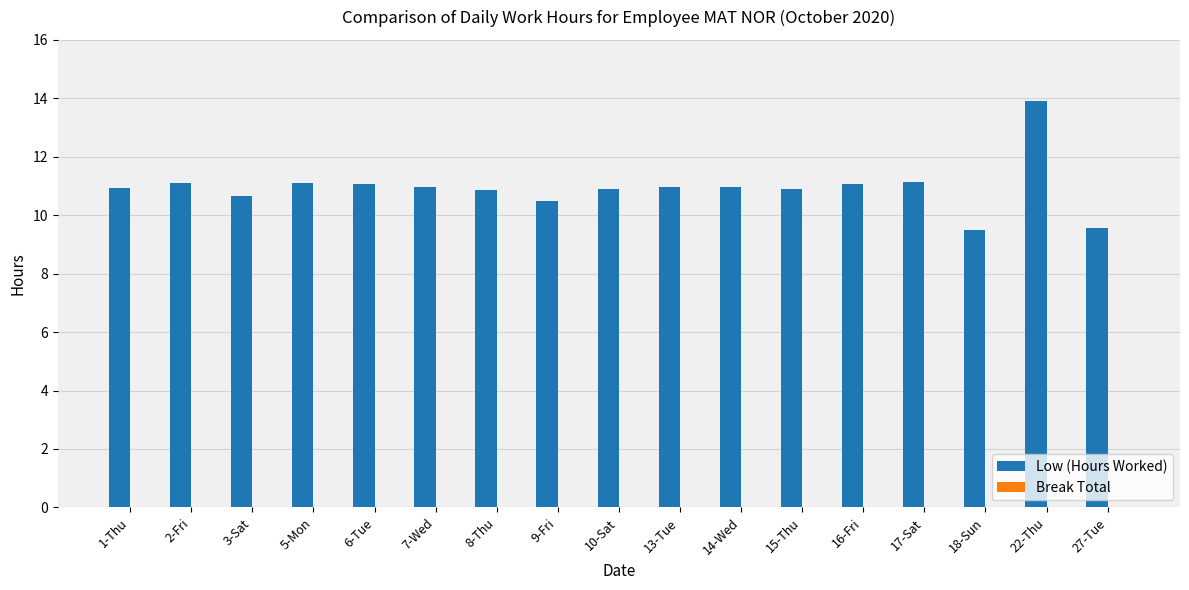

At which label does the data first exceed 10?

1-Thu